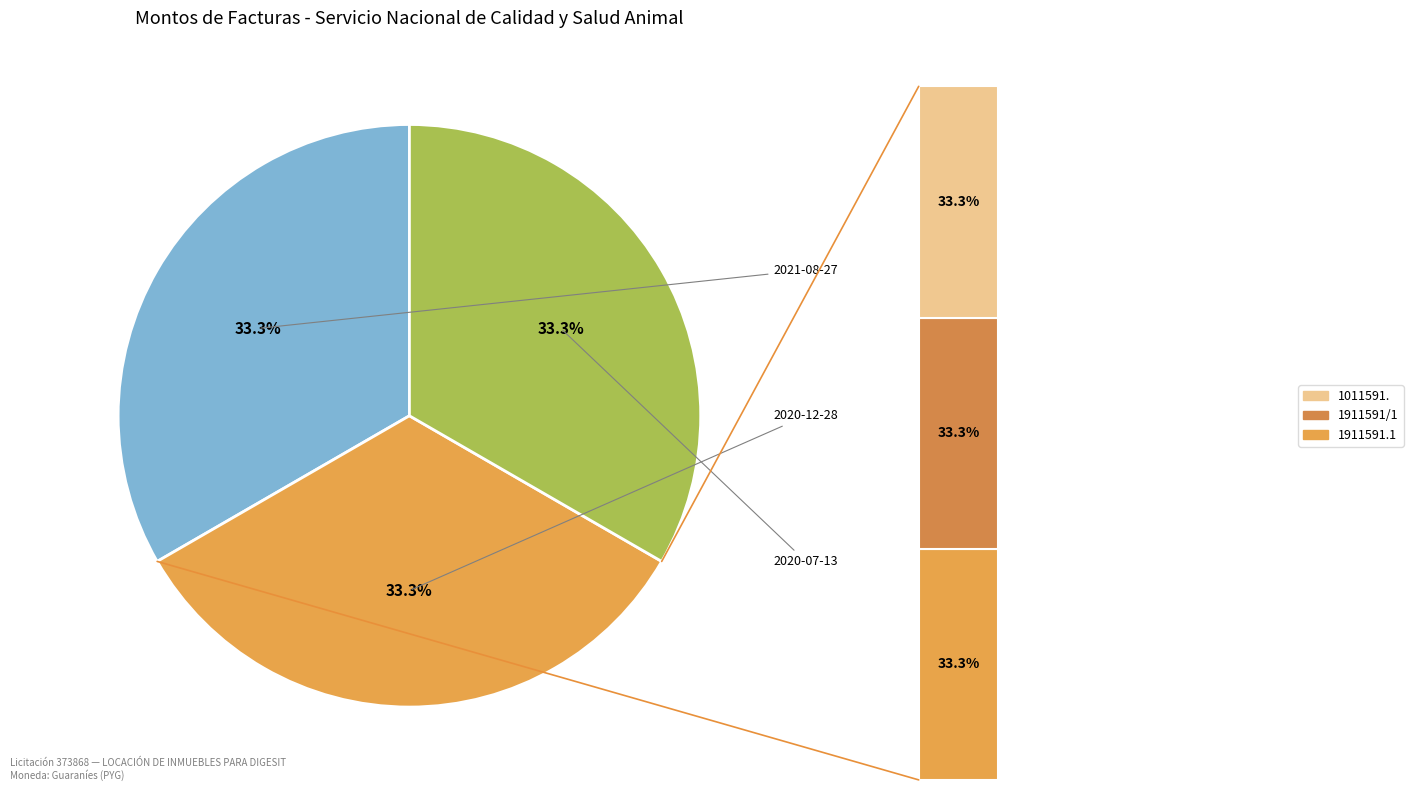

Is the sum of 2021-08-27 and 2020-12-28 greater than half?

Yes